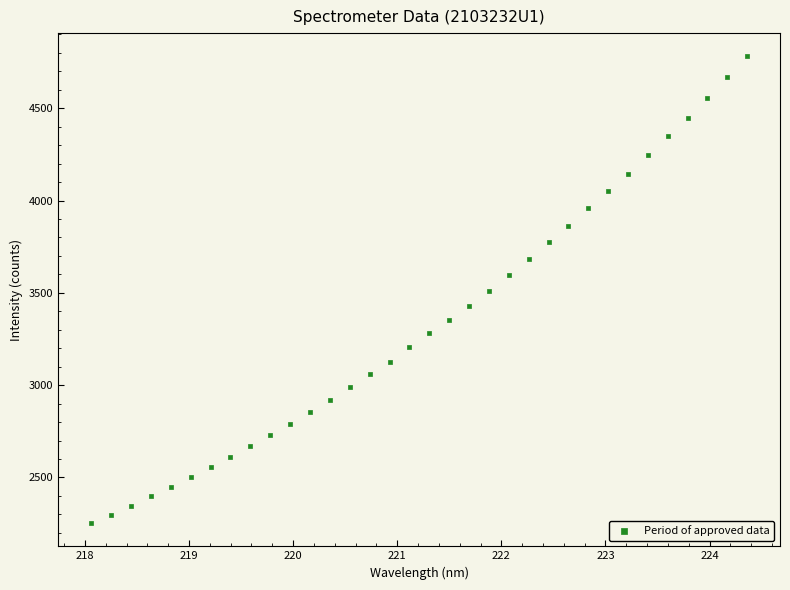

What is the range of X values (max minus min)?

6.3